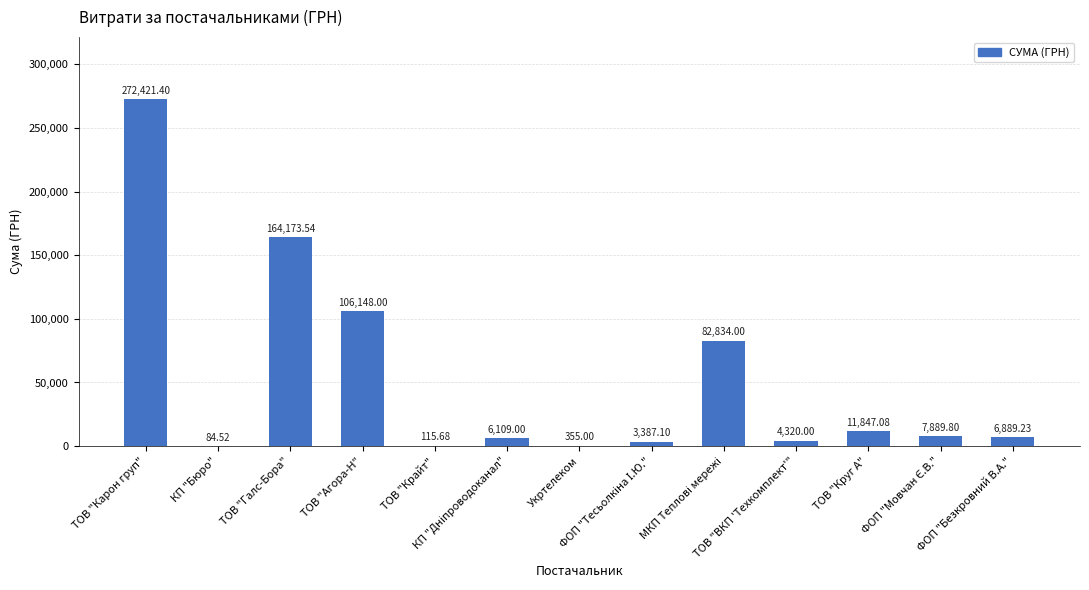

How many series are shown in this chart?

1